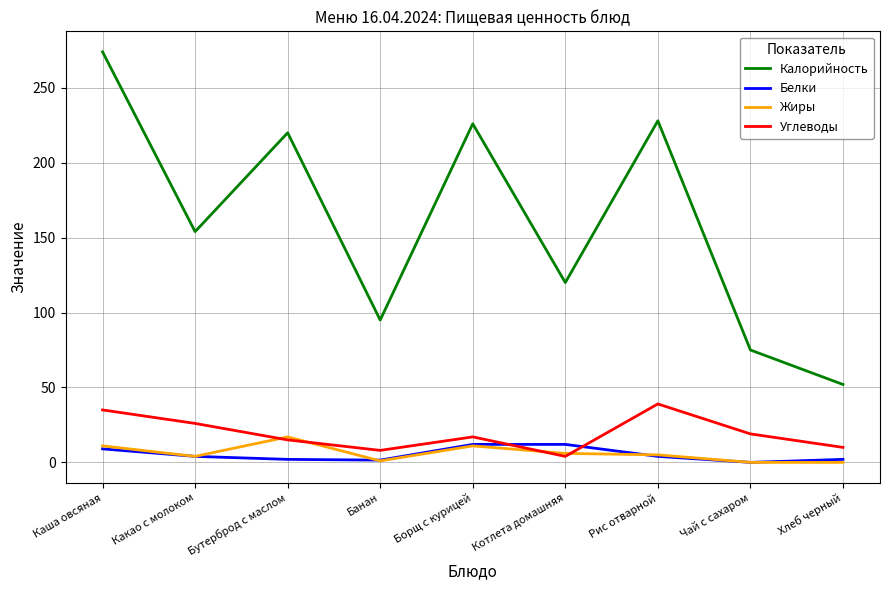

What is the sum of all Калорийность values?

1444.0